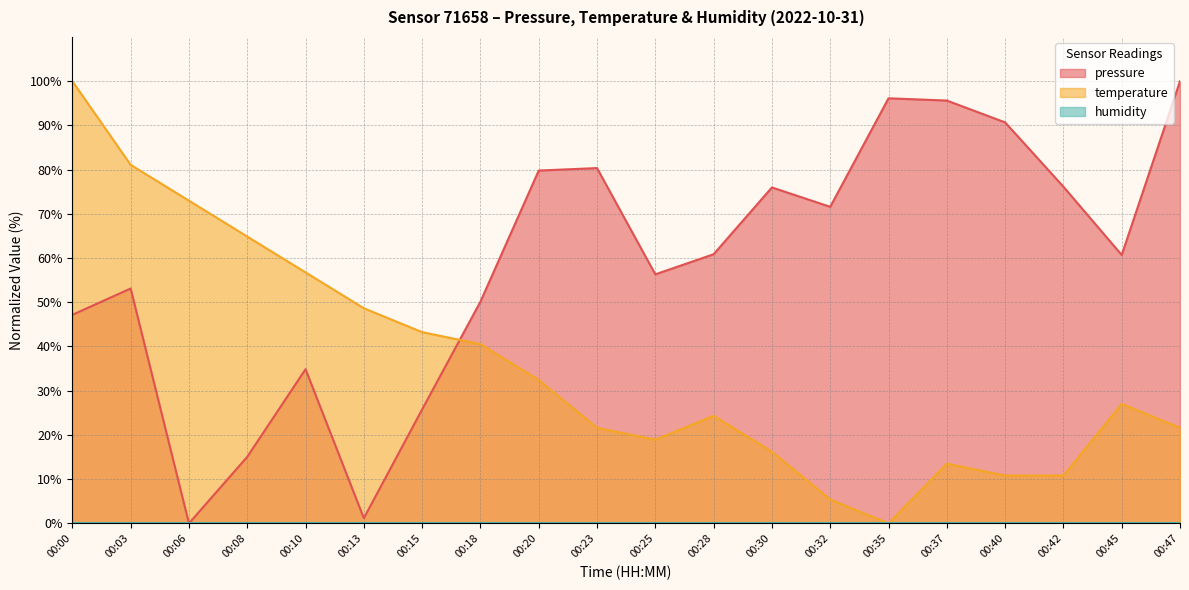

At how many categories does at least one series exceed 24?

20